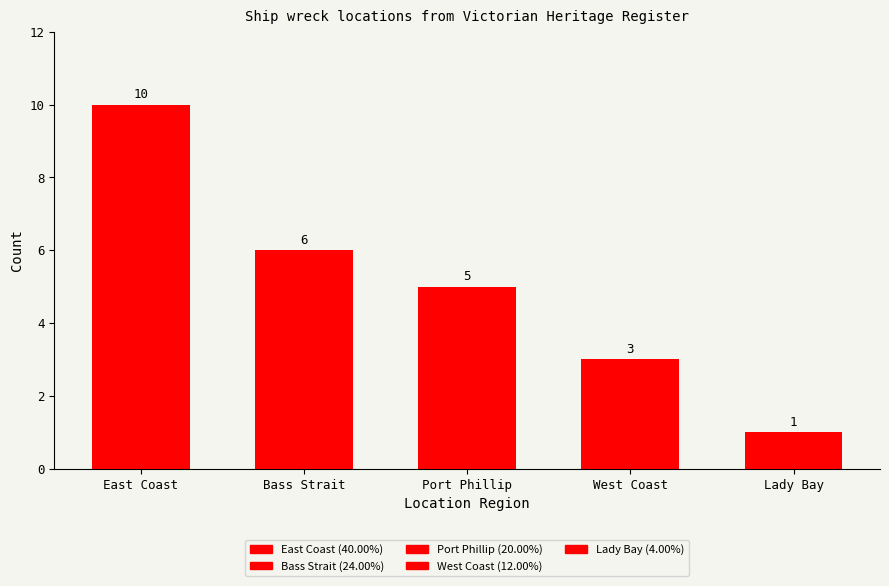

List the labels in order of value, smallest first.

Lady Bay, West Coast, Port Phillip, Bass Strait, East Coast